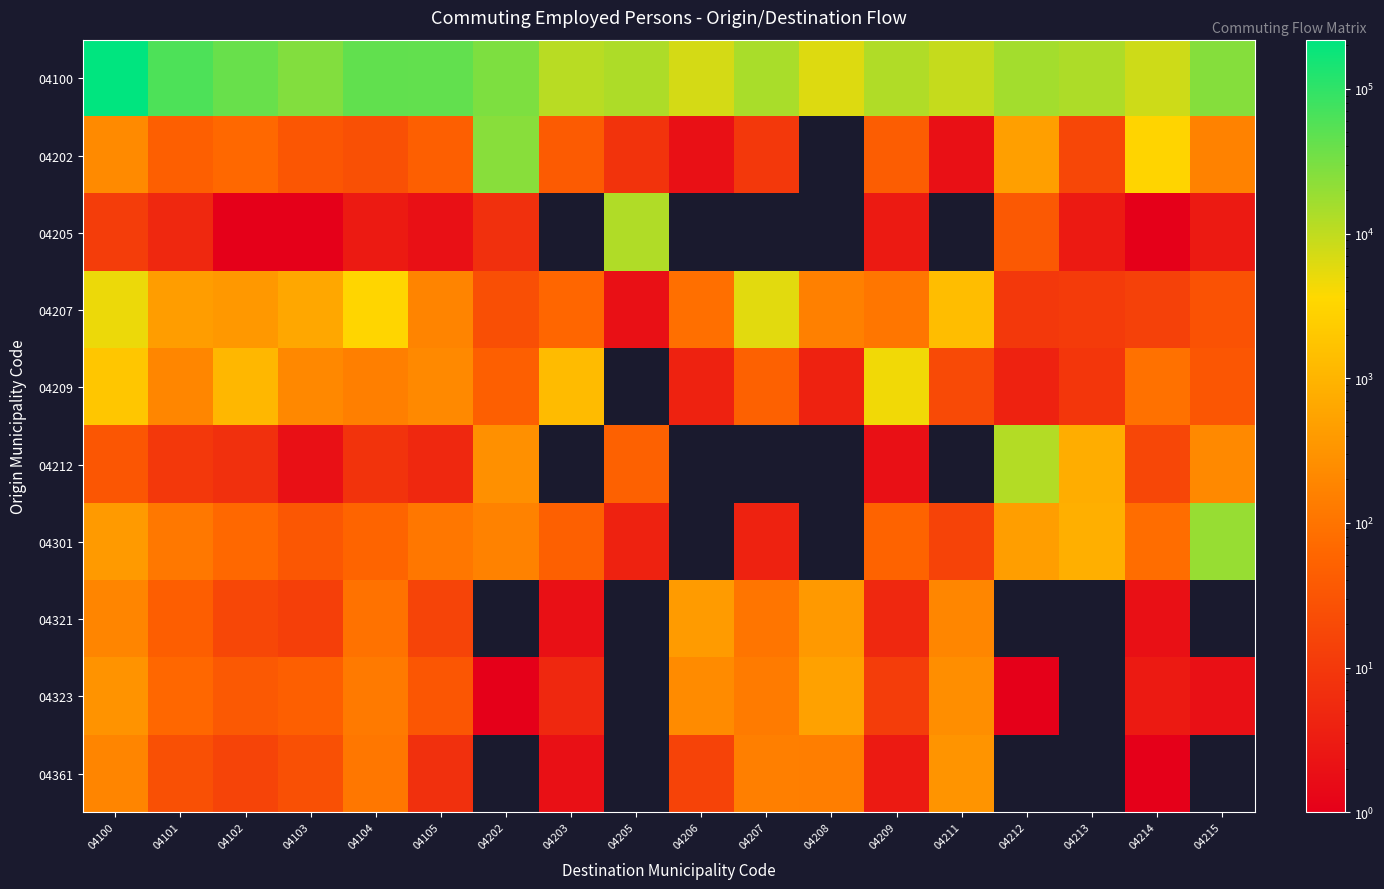

At how many categories does at least one series exceed 29682?

5